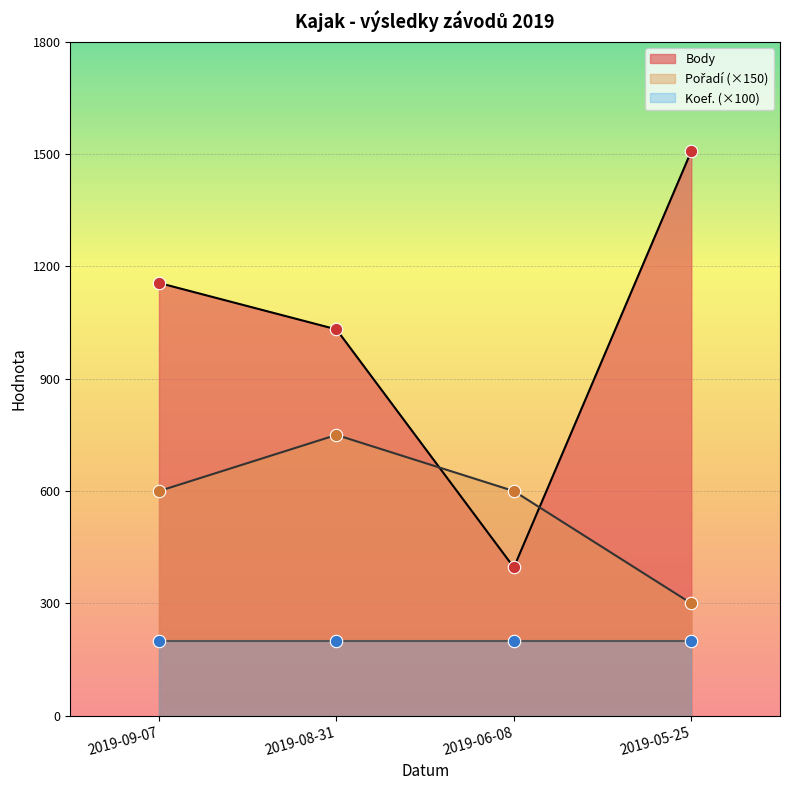

At which category is the sum across all series the highest?

2019-05-25